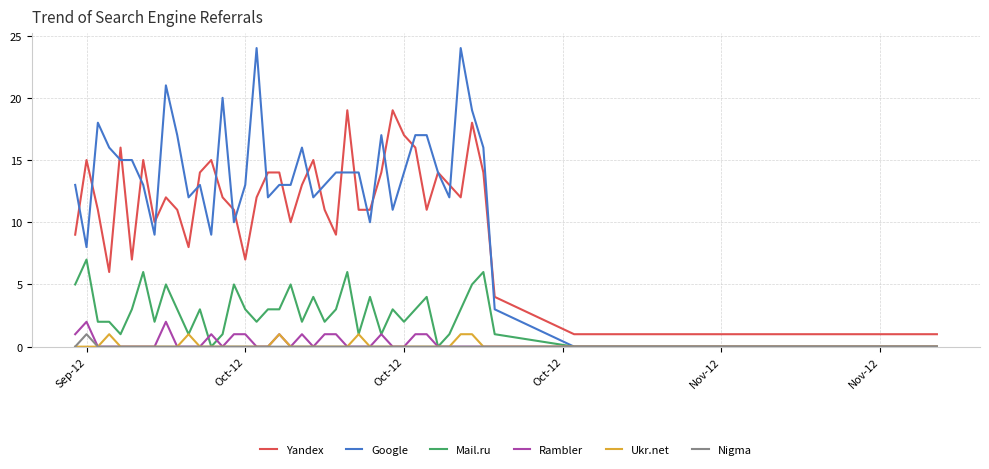

Does the chart display data point markers on the line(s)?

No